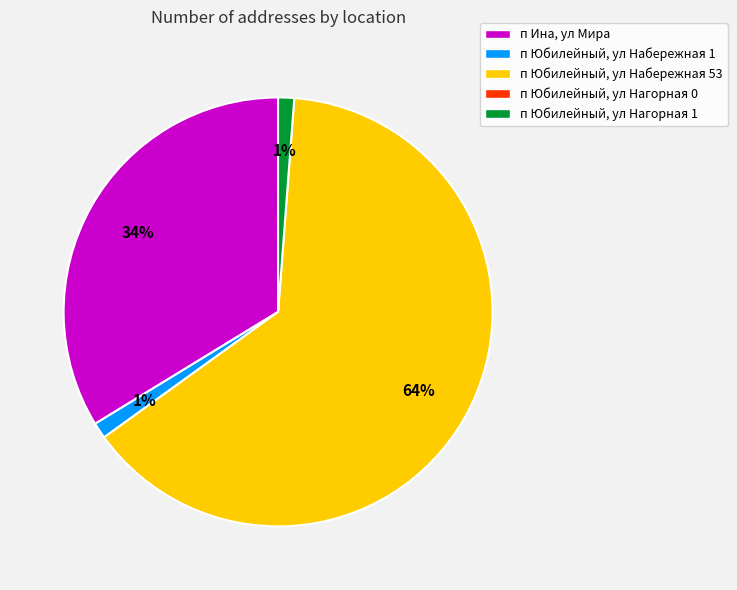

To the nearest percent, what is the difference between the largest and smallest slice percentages?

63%